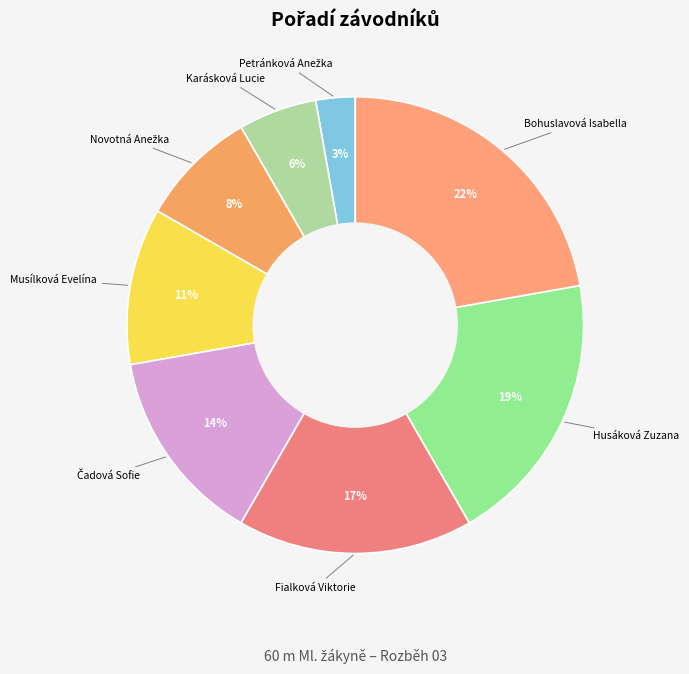

Rank the categories by value from lowest to highest.

Petránková Anežka, Karásková Lucie, Novotná Anežka, Musílková Evelína, Čadová Sofie, Fialková Viktorie, Husáková Zuzana, Bohuslavová Isabella